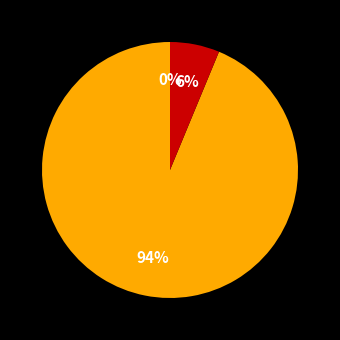

Does Ordinary Payment (0.3) account for over 50% of the chart?

Yes